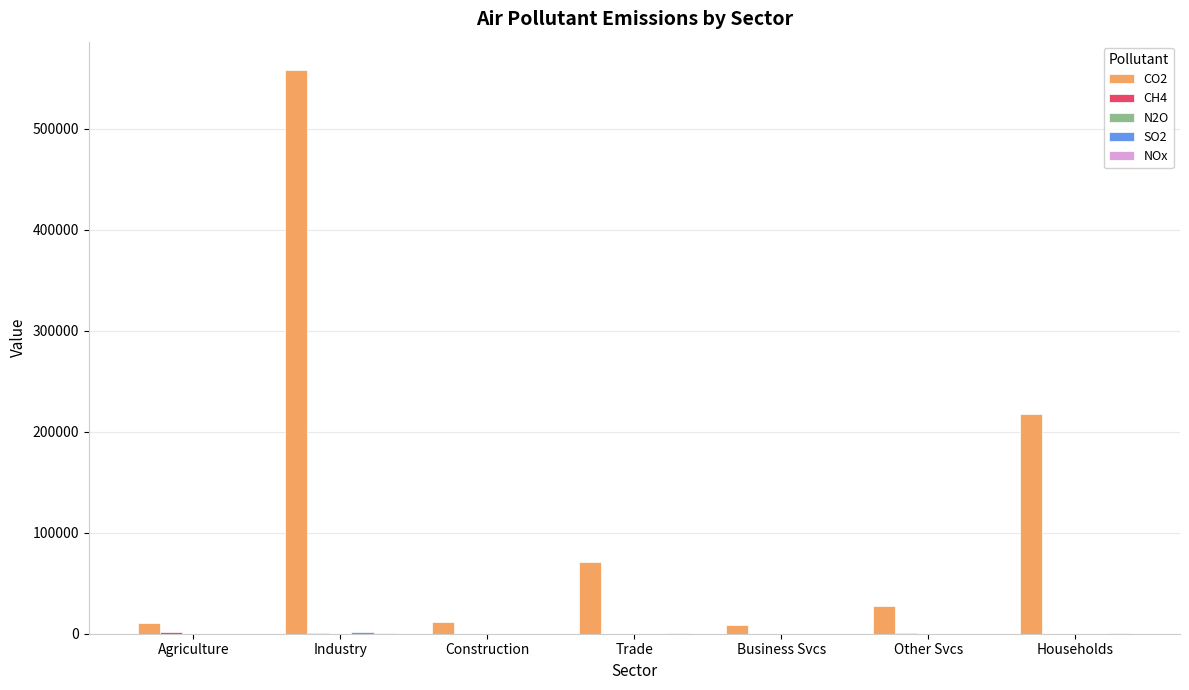

Which category has the highest value across all series?

Industry